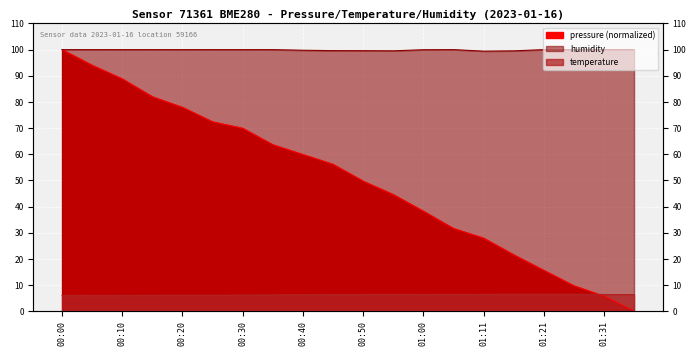

Between 00:25 and 01:31, which is larger?

00:25